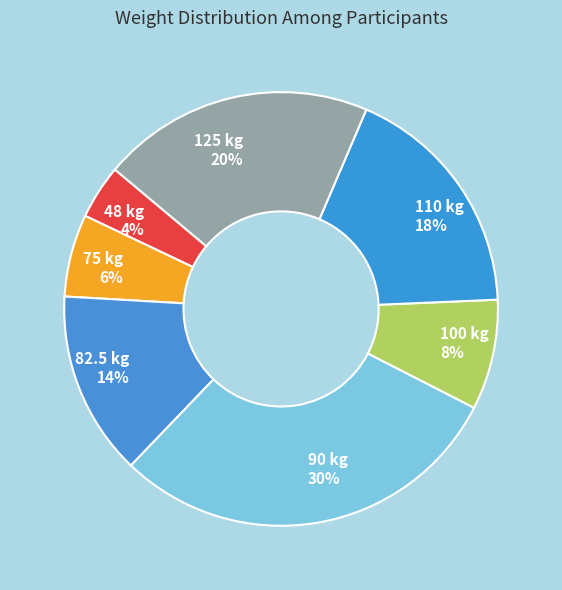

What is the smallest slice in the pie chart?

48 kg 4%